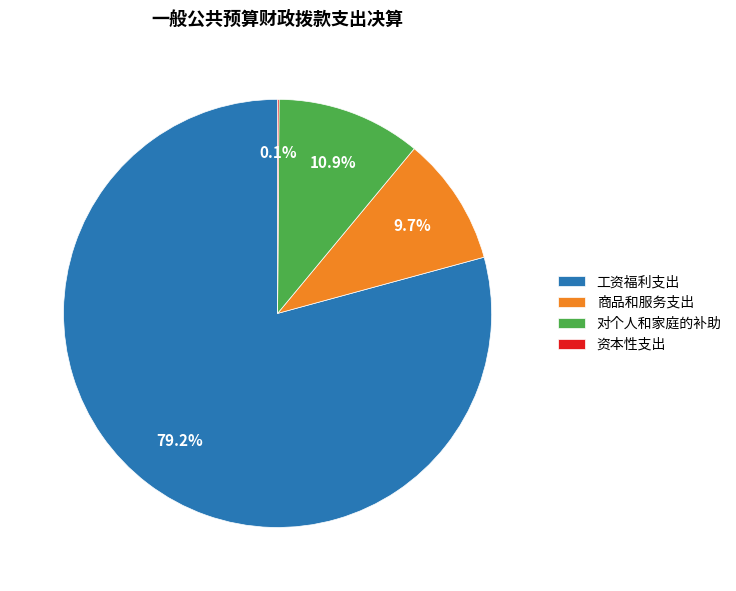

Between 商品和服务支出 and 工资福利支出, which is larger?

工资福利支出